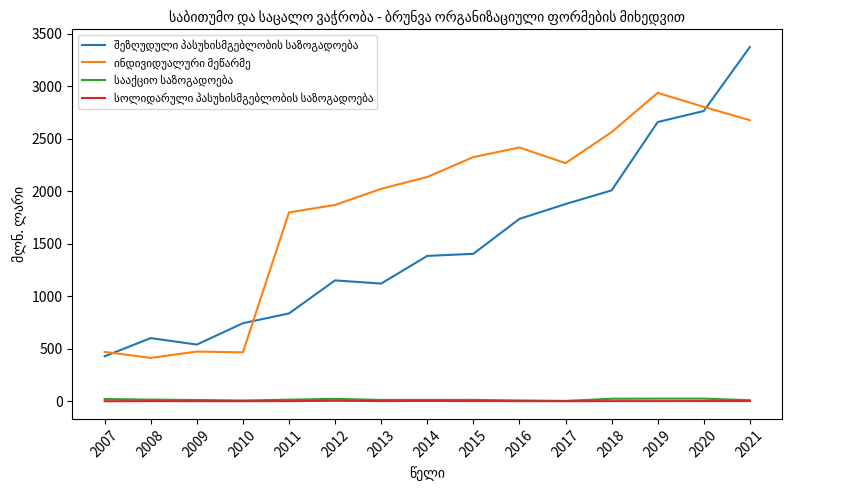

At which category does the chart reach its peak across all series?

2021